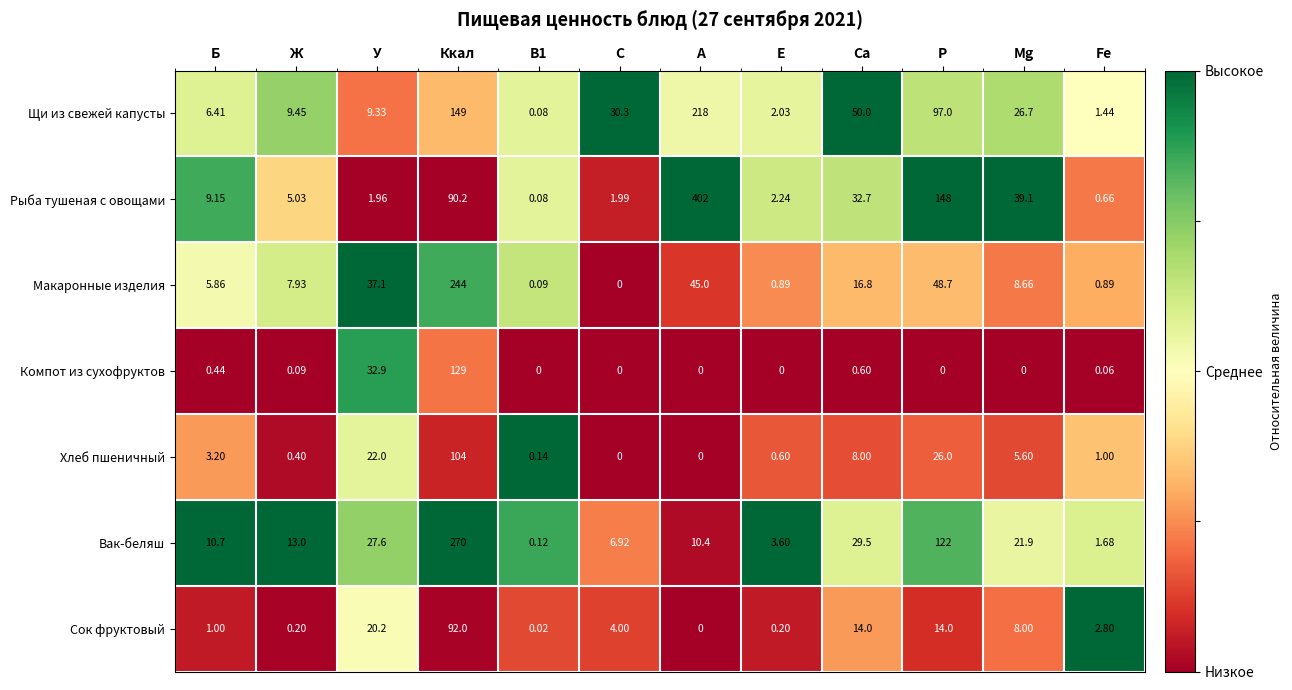

Rank the series by their maximum value, from highest to lowest.

Рыба тушеная с овощами, Вак-беляш, Макаронные изделия, Щи из свежей капусты, Компот из сухофруктов, Хлеб пшеничный, Сок фруктовый